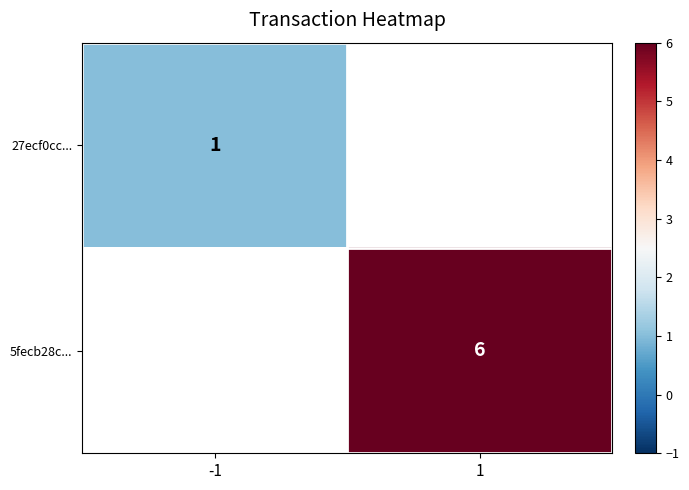

True or false: 5fecb28c... has a value of 3 at 1.

False